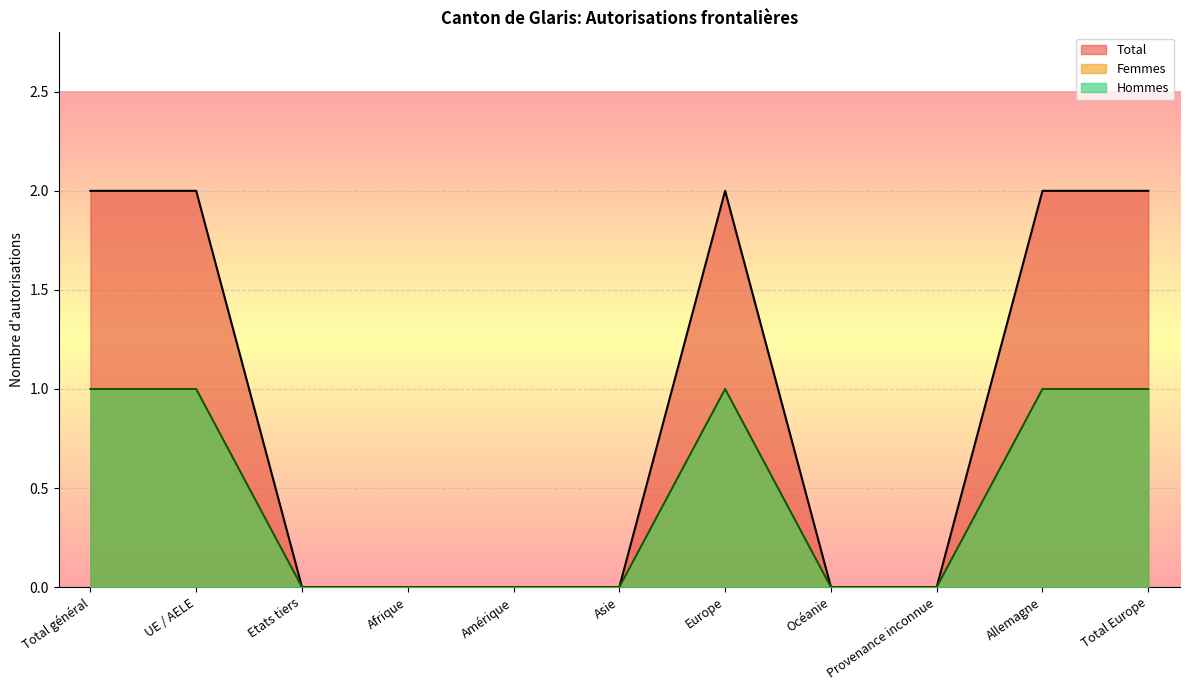

Which series changed the most between Asie and Océanie?

Total